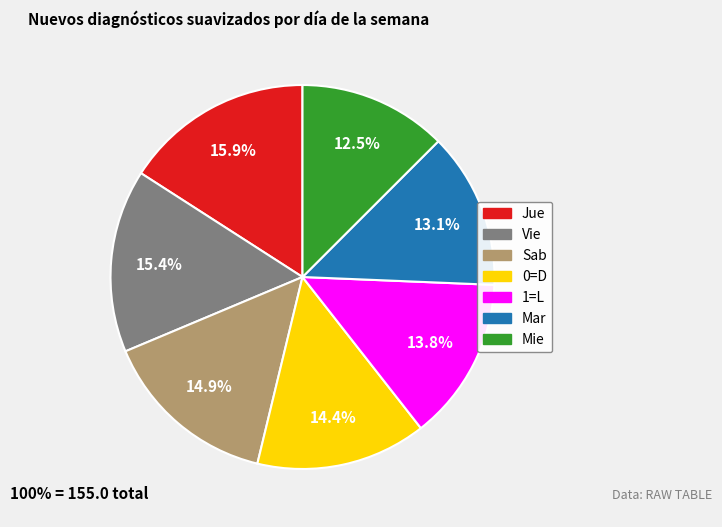

Approximately how many times larger is the value at Mie compared to Mar?

1.0